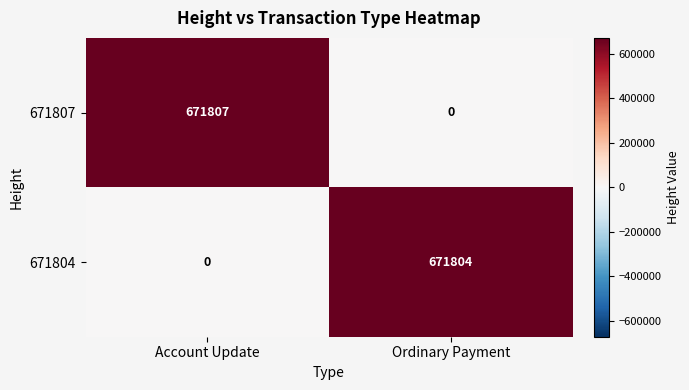

Which series has the largest range (max minus min)?

671807